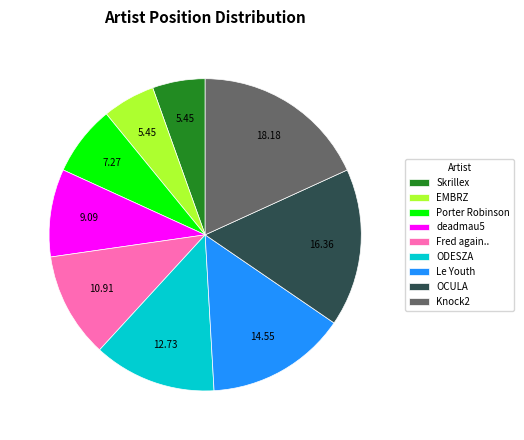

Do ODESZA and Le Youth together represent more than half of the pie?

No